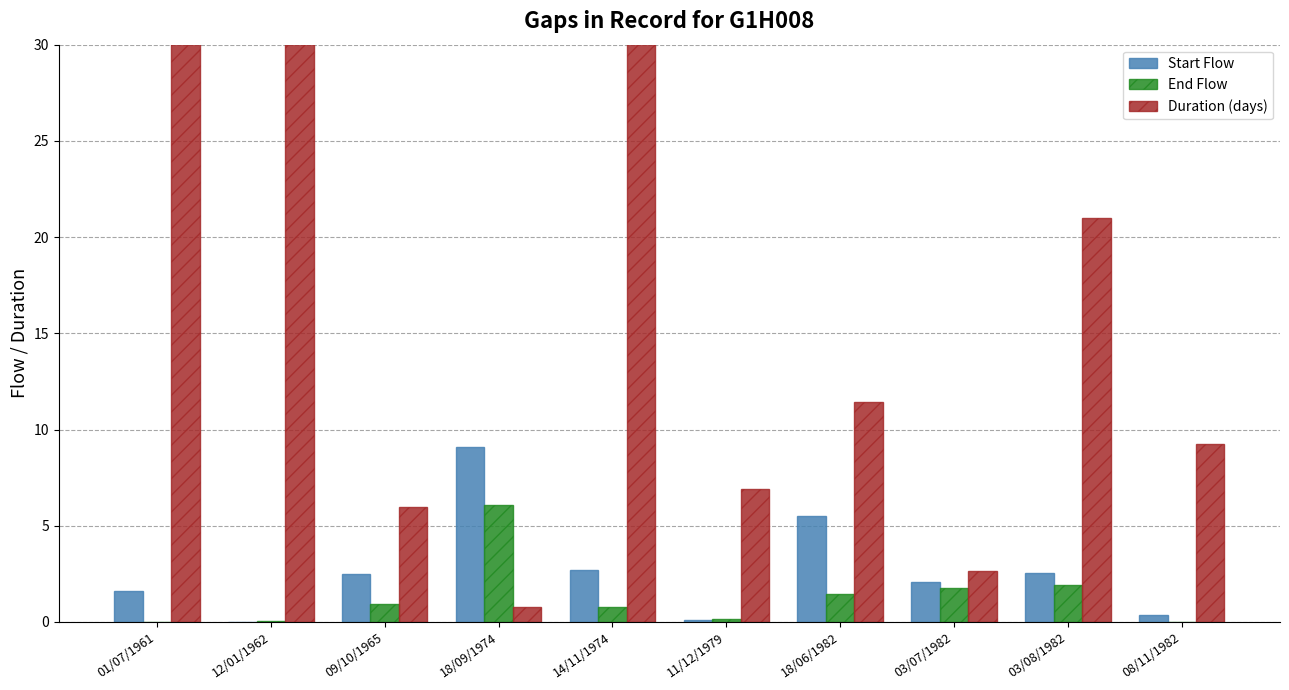

How many values in the Duration (days) series exceed 11?

5